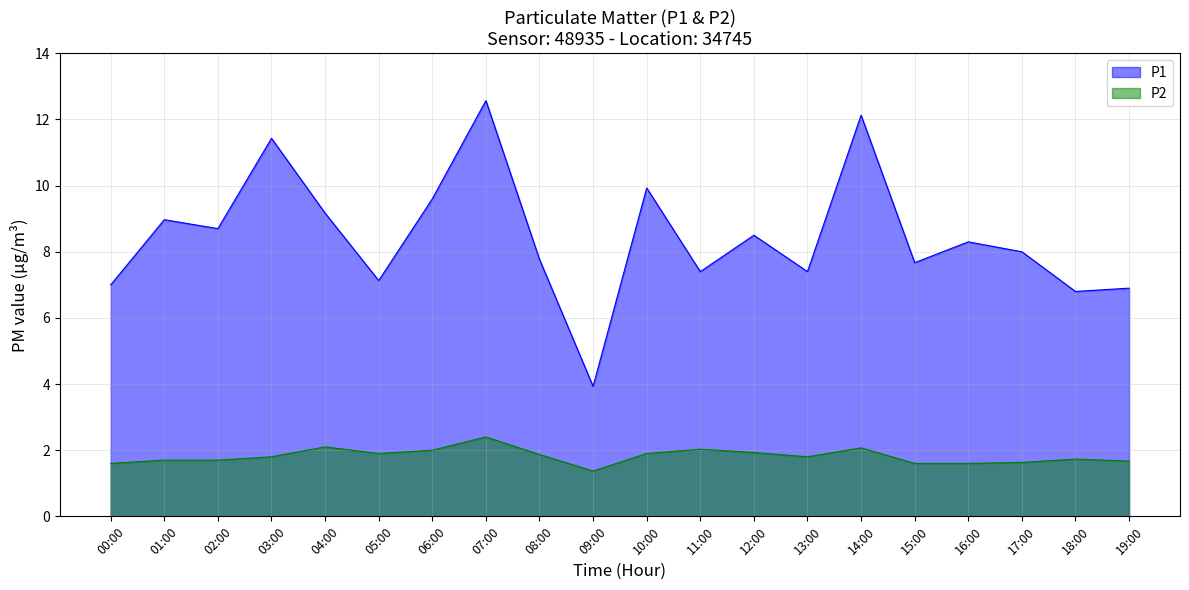

True or false: P2 and P1 intersect in this chart.

False